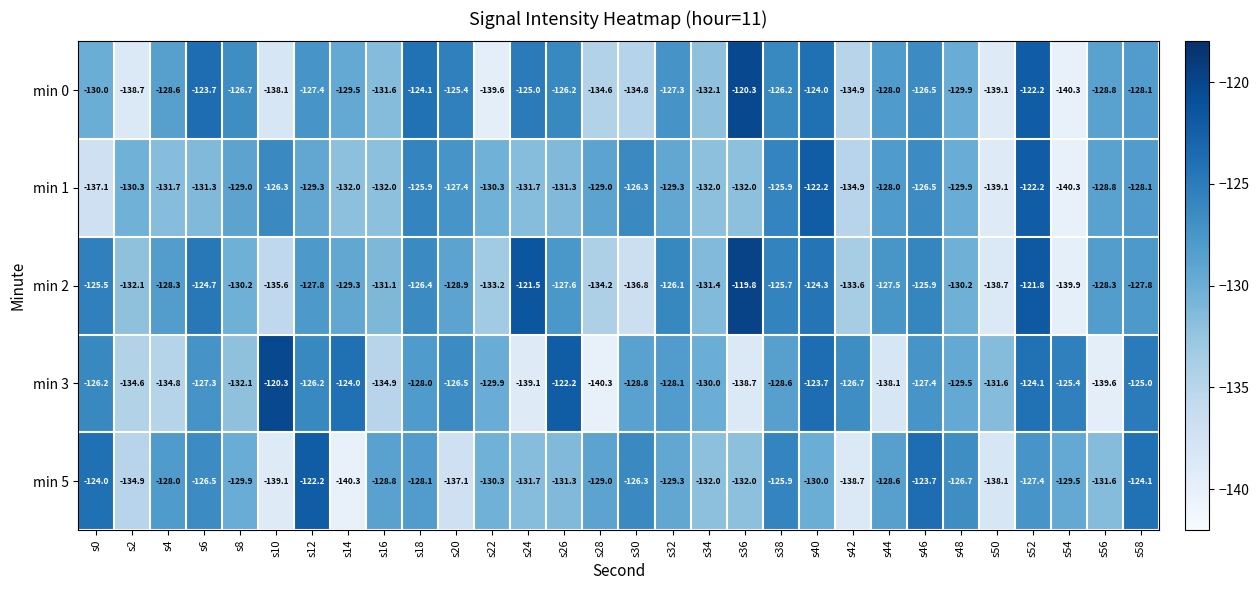

What is the approximate value of min 1 at s28?

-129.0